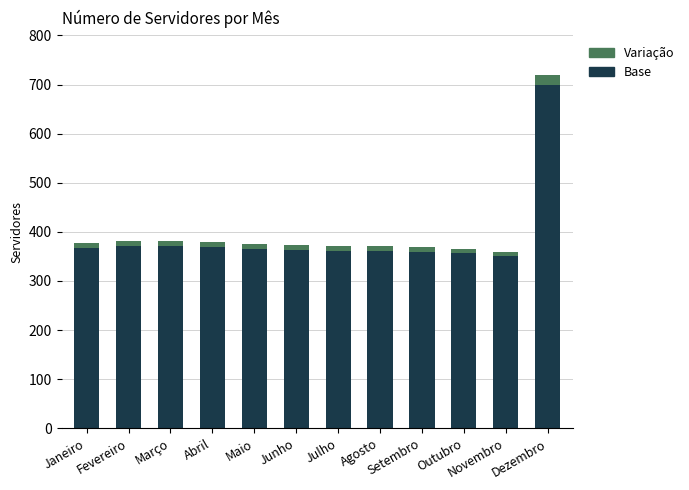

What is the sum of all Base values?

4696